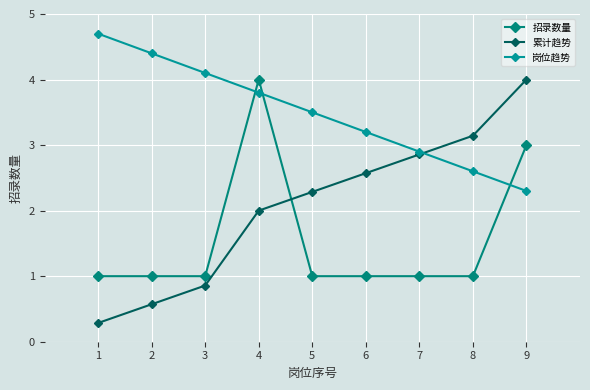

At which category is the sum across all series the highest?

4